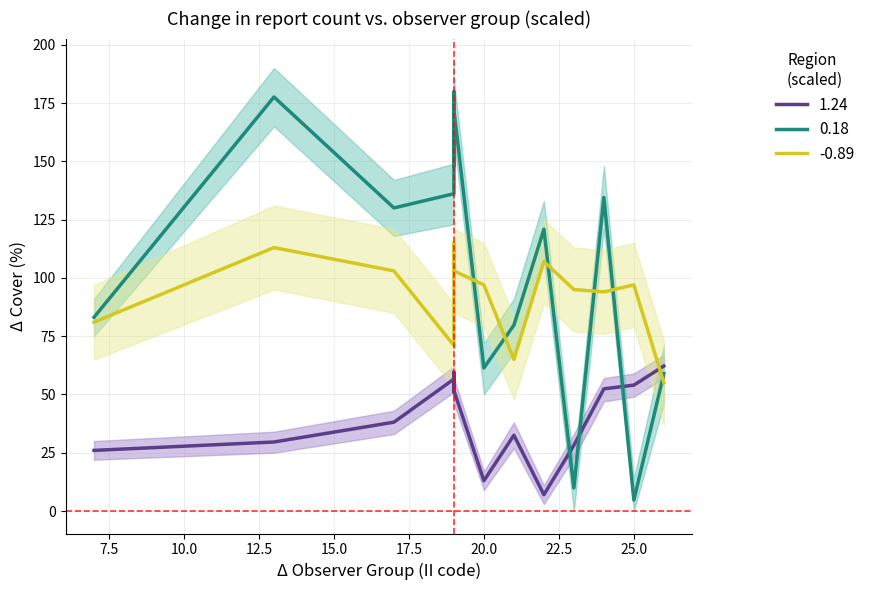

True or false: 1.24 has a value of 27.5 at 7.

False